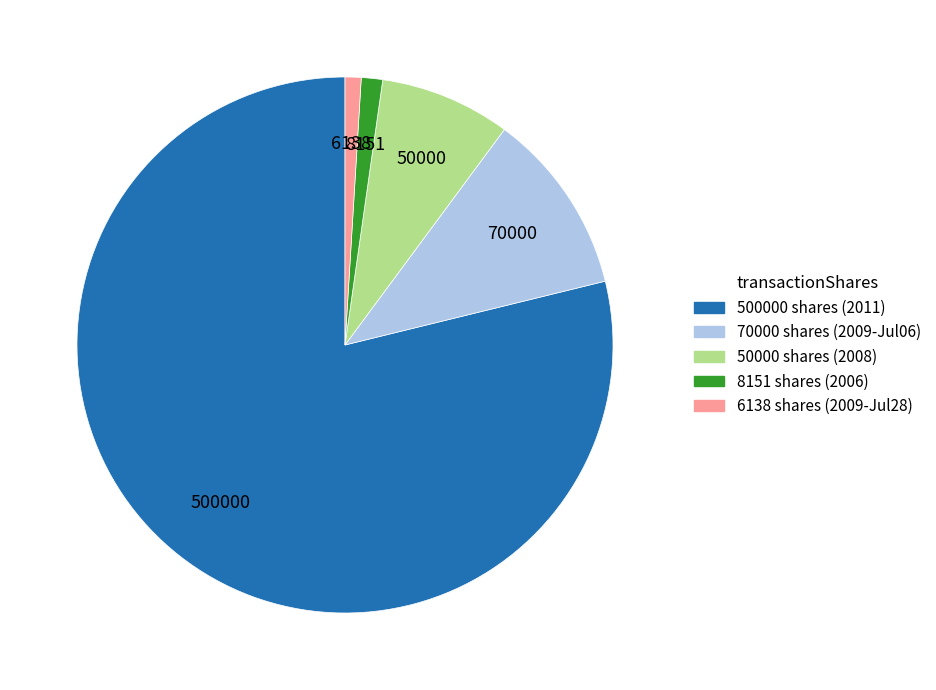

Count the number of slices in the pie.

5